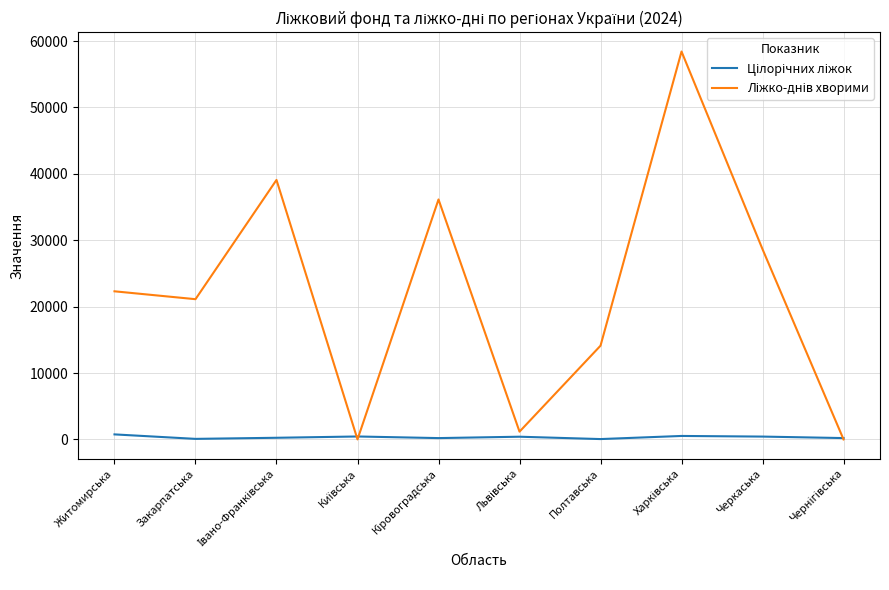

What is the greatest value displayed?

58426